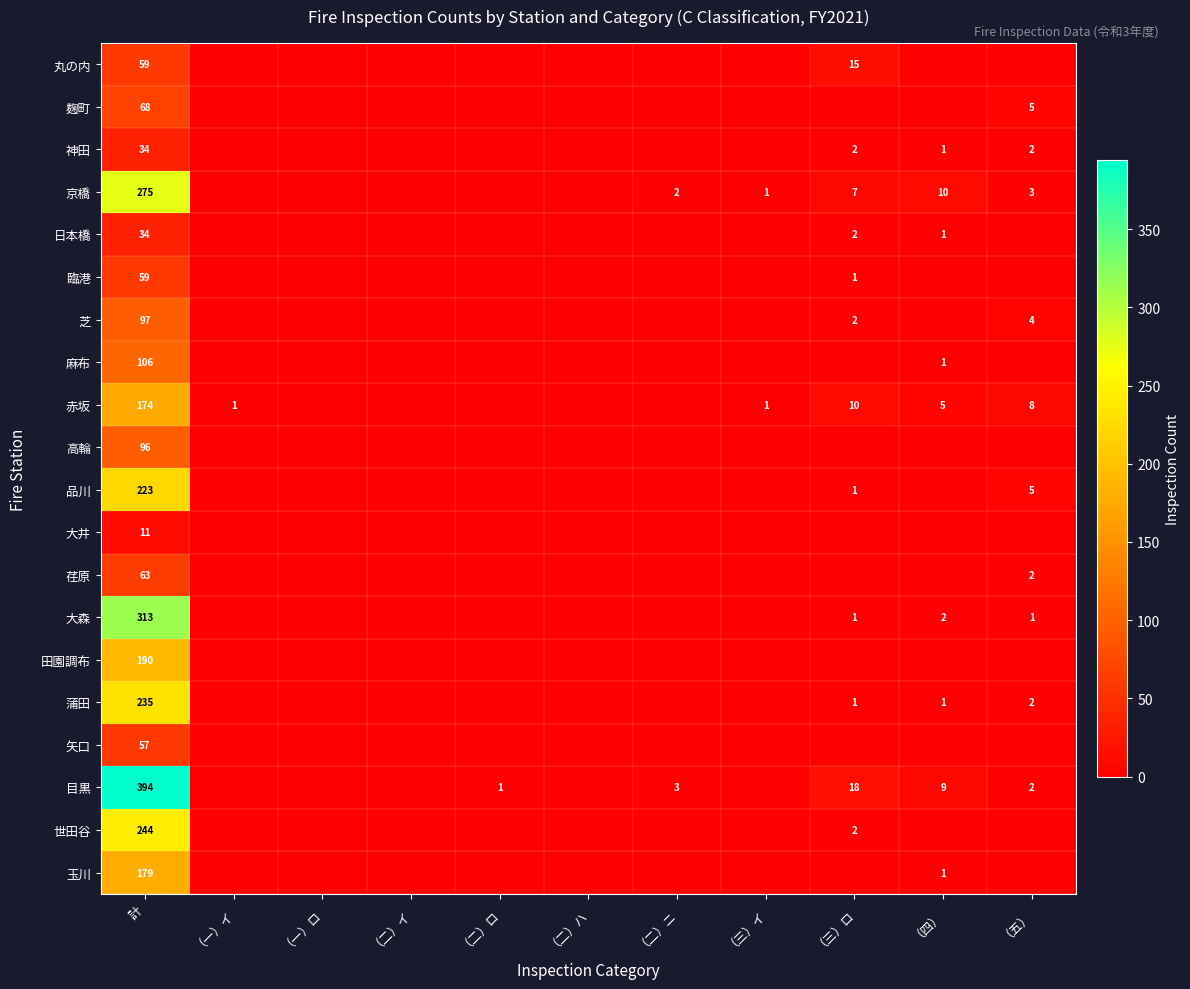

Is the value of 品川 at （五） greater than the value of 赤坂 at （三）イ?

Yes